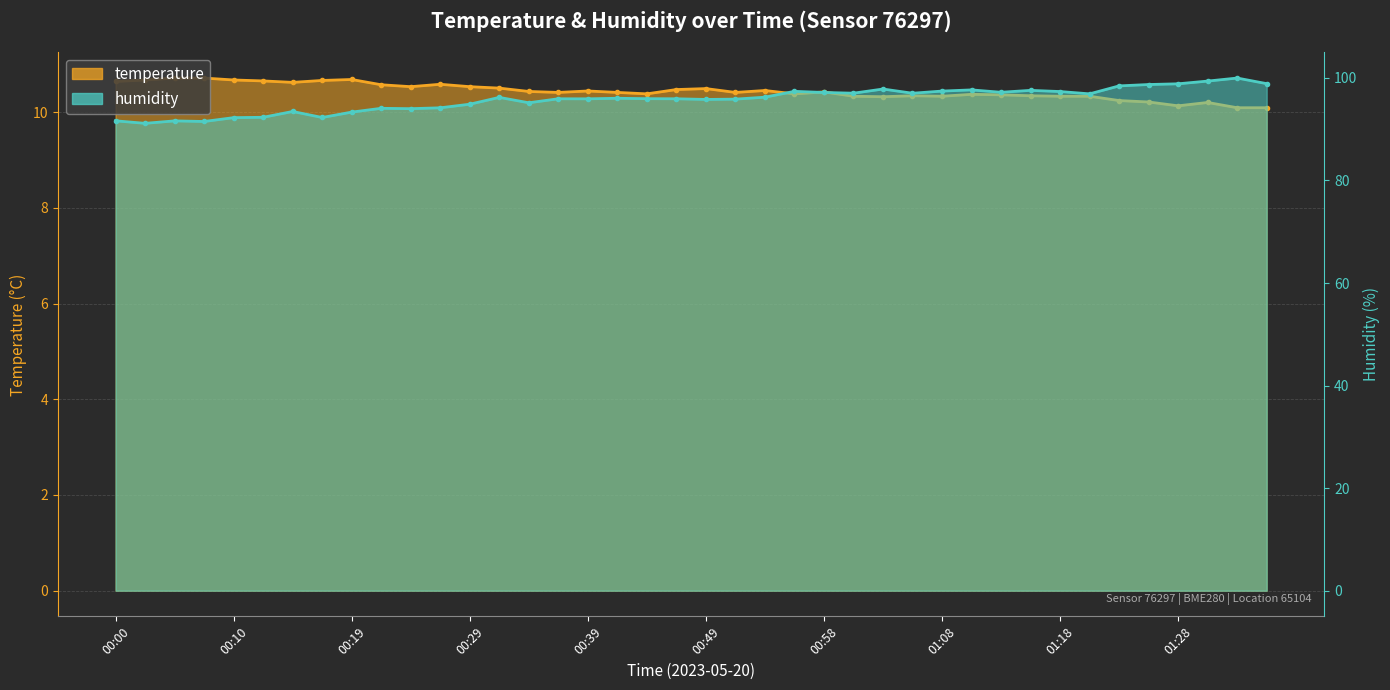

Is it true that humidity equals 99.4 at 01:31?

True